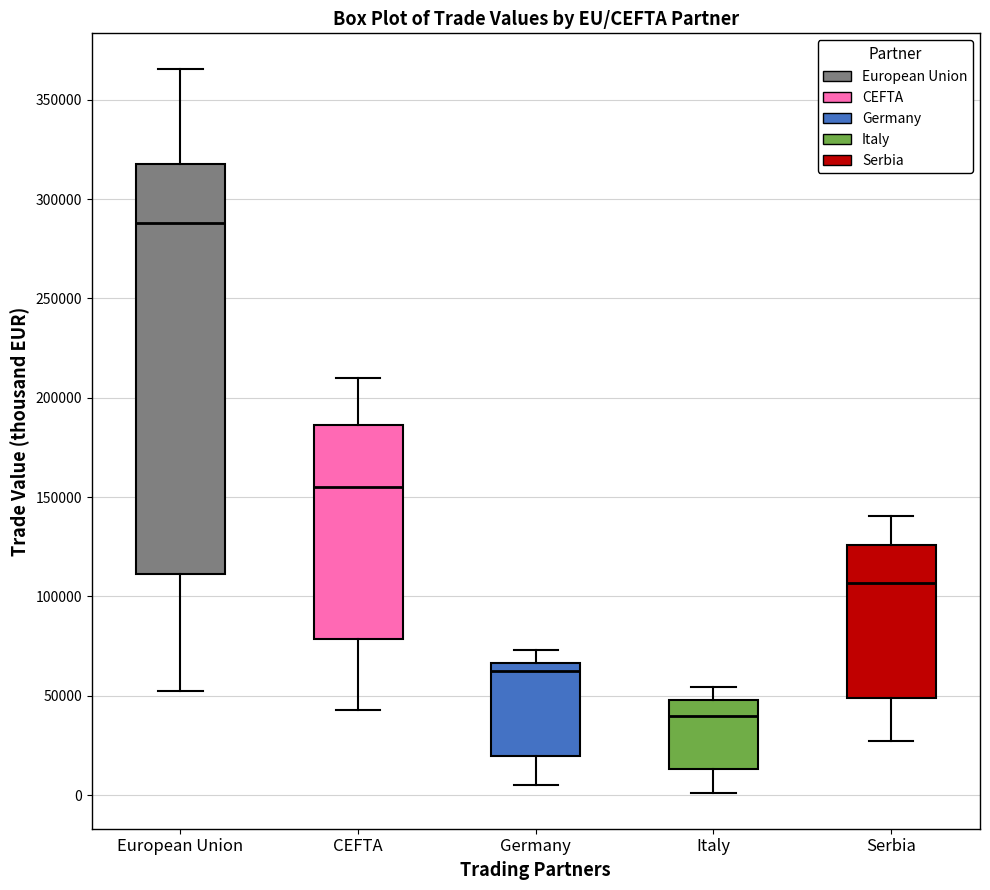

Where is the lower edge of the box for Italy on the y-axis? The values are not printed on the chart, so give them approximately, as read against the axis.

15000